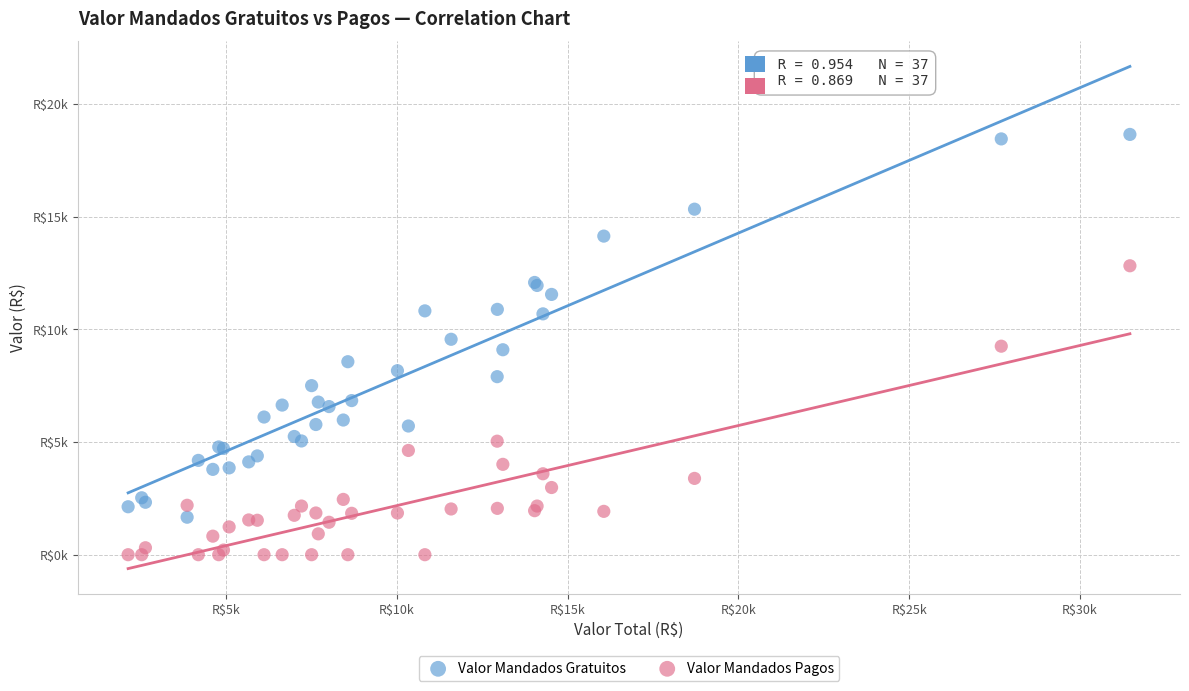

Which series reaches the minimum Y coordinate?

Valor Mandados Pagos